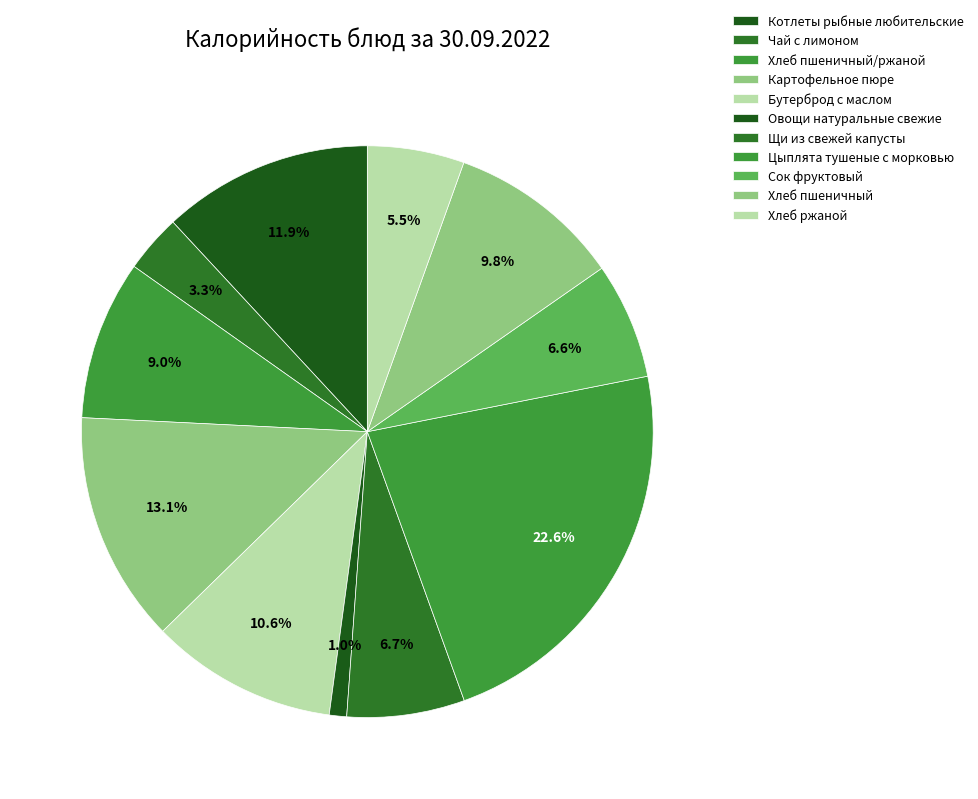

Which category has the biggest portion of the pie?

Цыплята тушеные с морковью